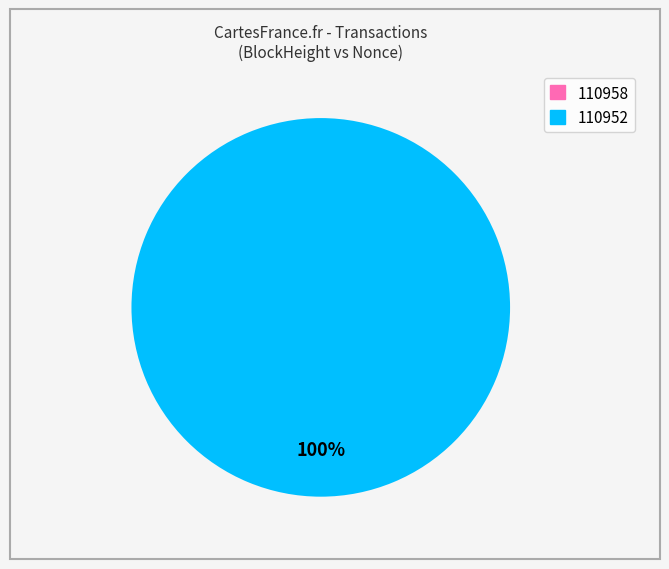

What percentage is the 110952 slice, to the nearest percent?

100%